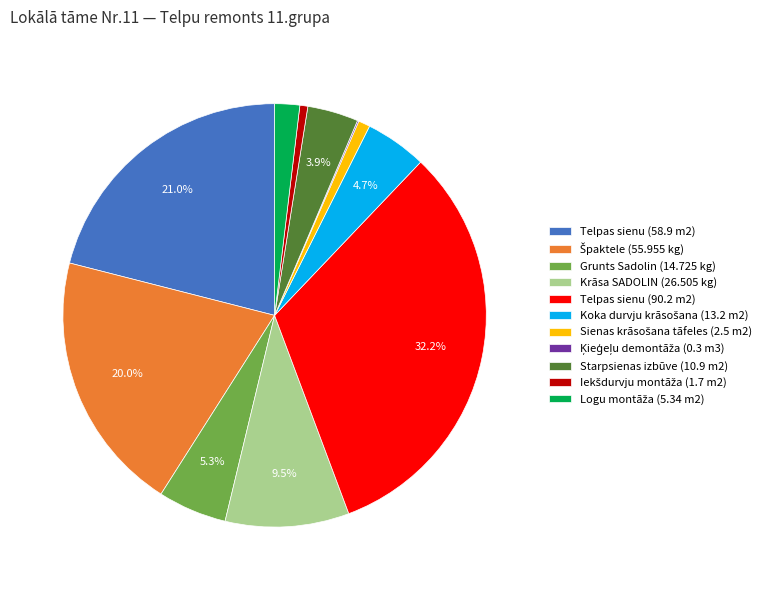

Which category has the biggest portion of the pie?

Telpas sienu (90.2 m2)